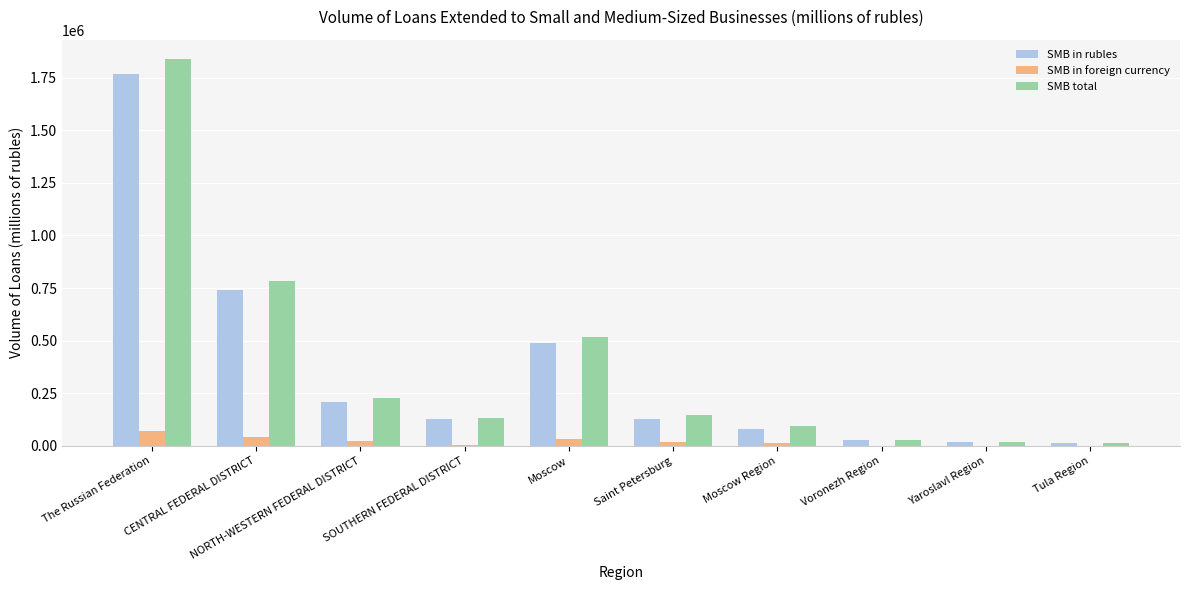

At which category is the sum across all series the highest?

The Russian Federation